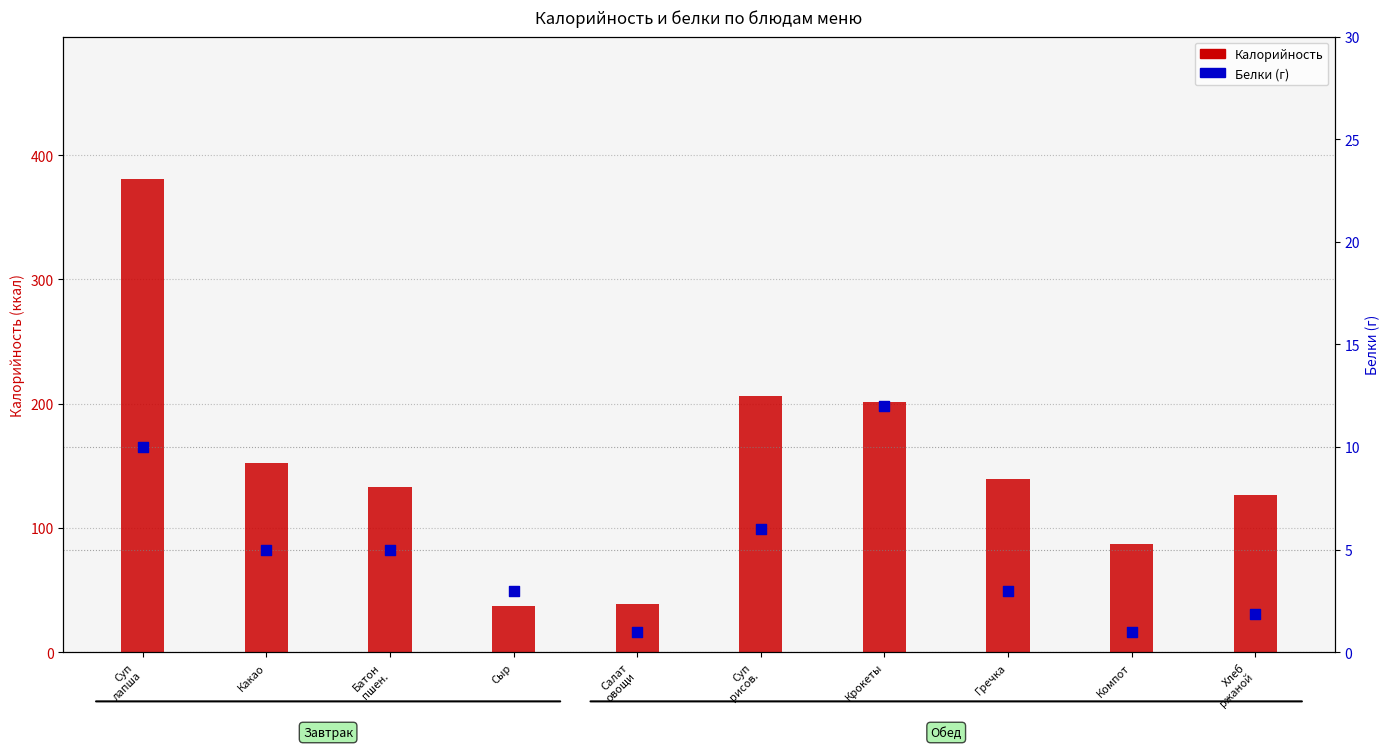

Which series has the widest spread of Y values?

Калорийность